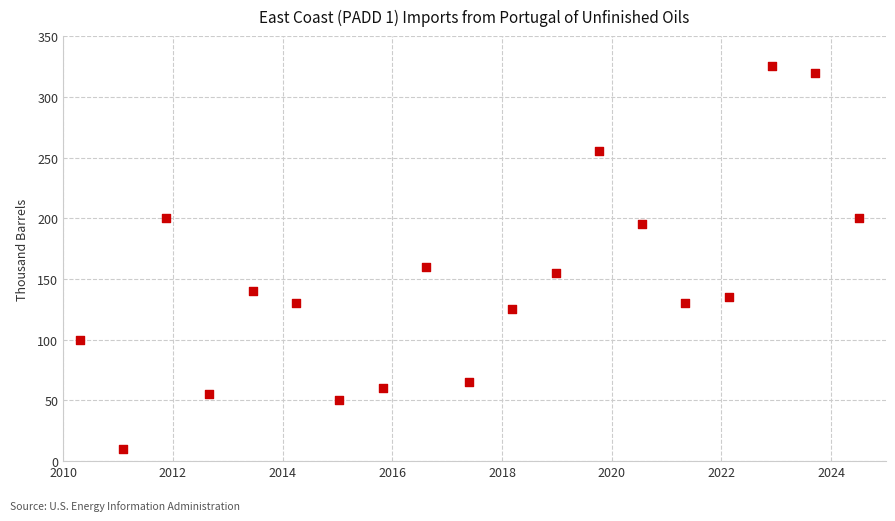

What is the range of Y values (max minus min)?

315